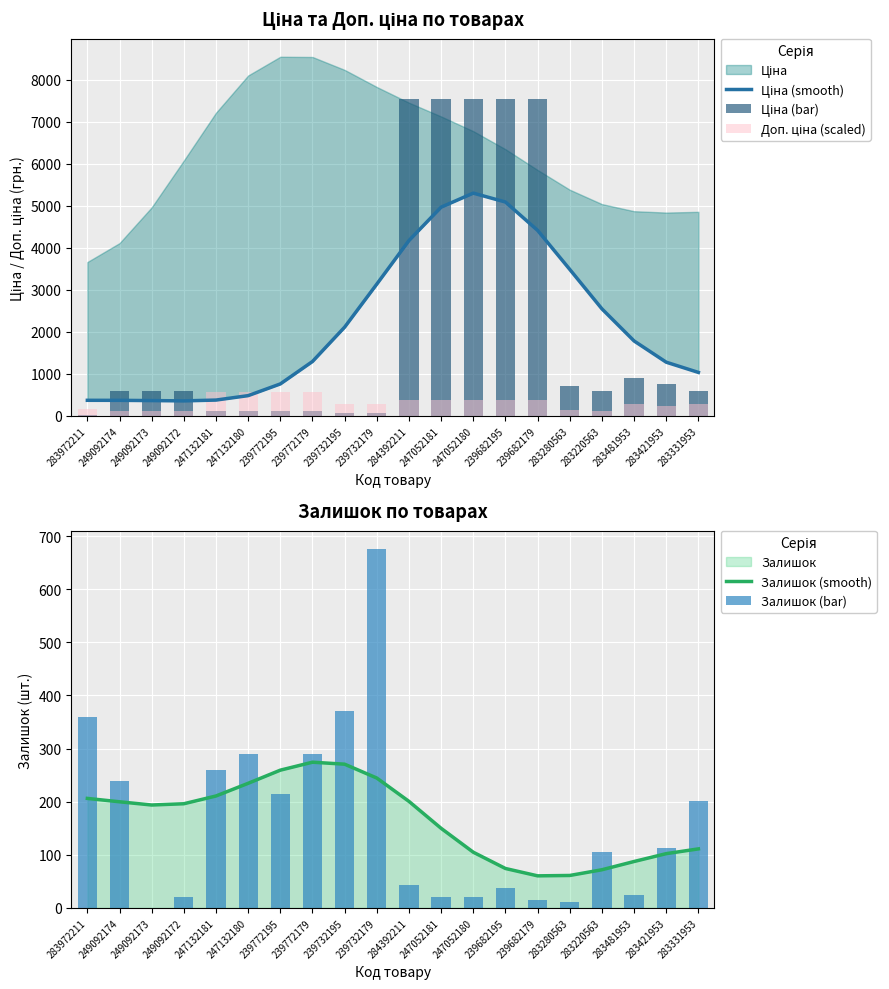

What is the difference between the maximum and second lowest values in the Ціна (smooth) series?

4934.5